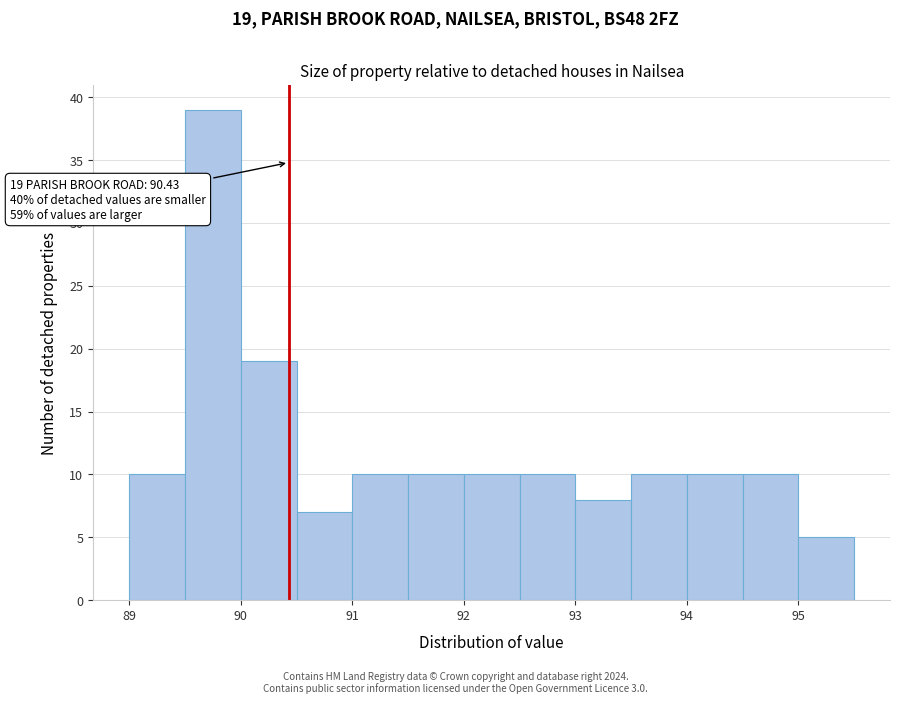

Over which range of the x-axis is the bar tallest?

89.5 to 90.0